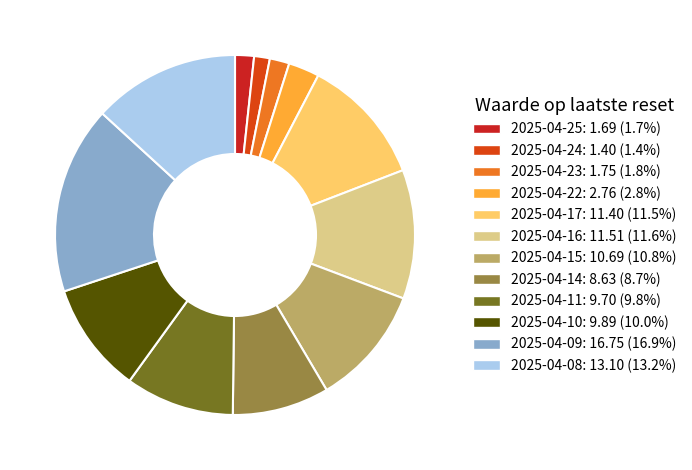

How many segments does this pie chart have?

12